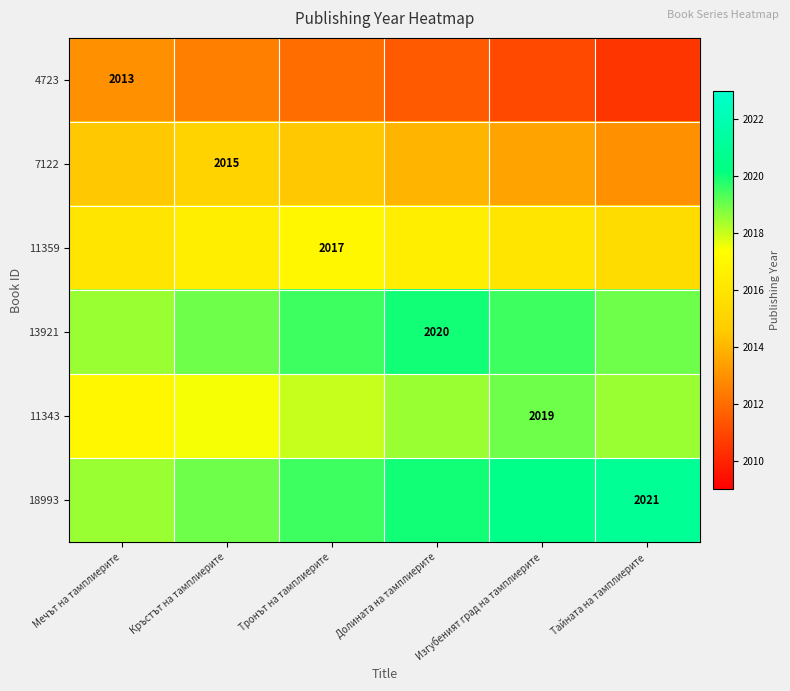

True or false: 11359 has a value of 2017.0 at Тронът на тамплиерите.

True